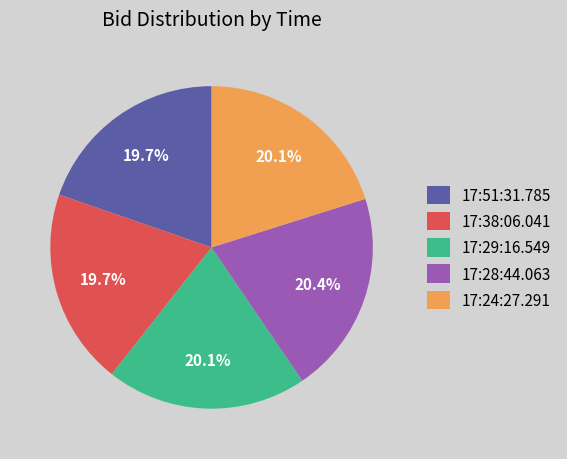

Is 17:24:27.291 the majority of the pie?

No